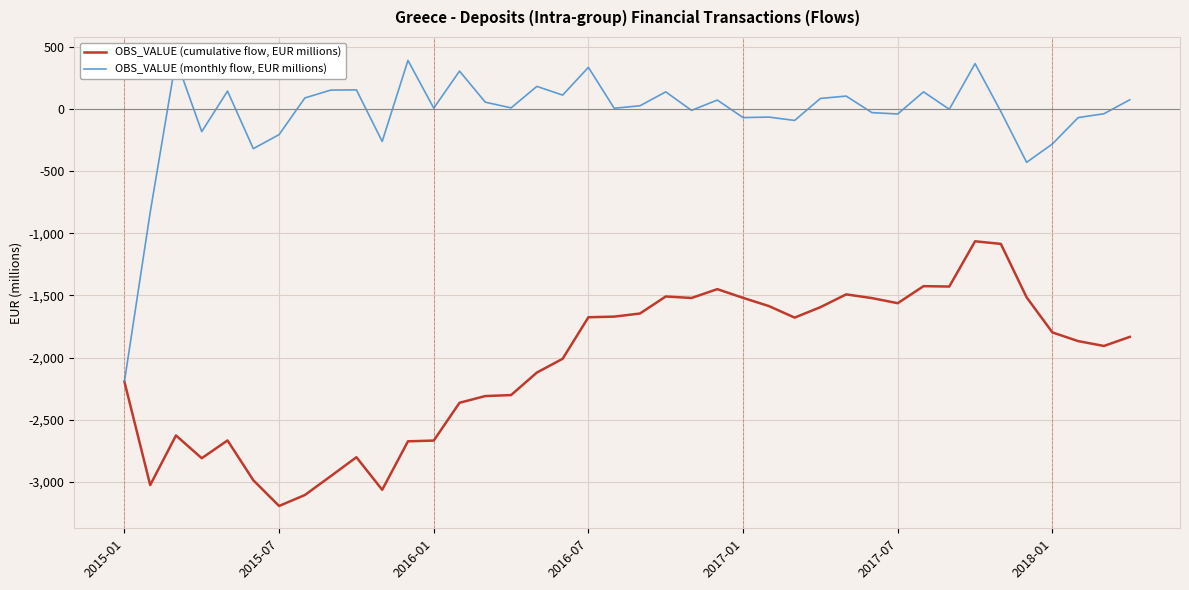

What is the approximate value of OBS_VALUE (monthly flow, EUR millions) at 39, to the nearest 50?

50